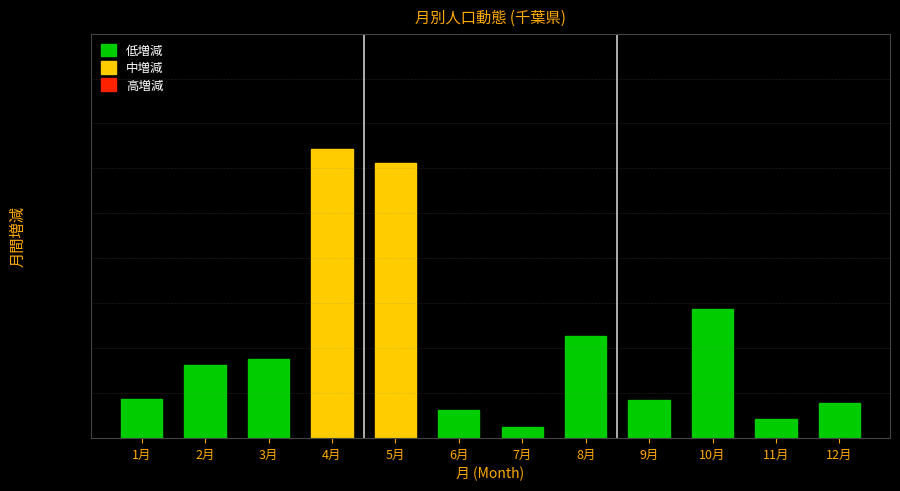

The value at 6月 is 127. True or false?

True